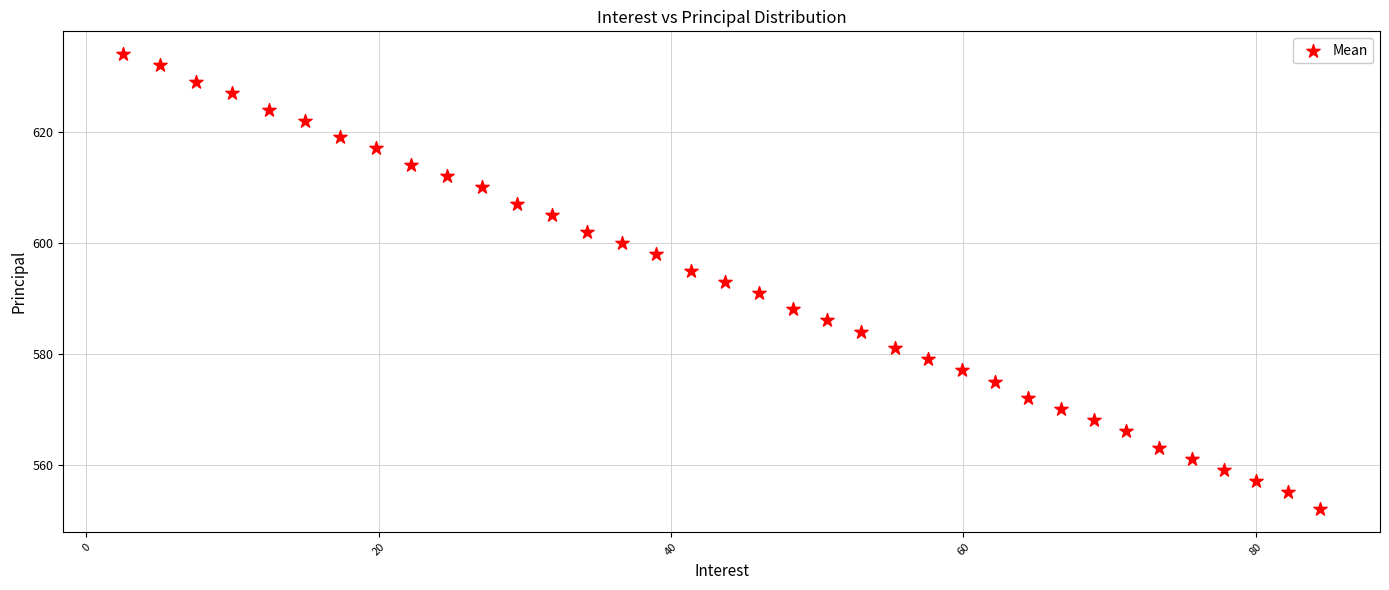

What is the range of Y values (max minus min)?

82